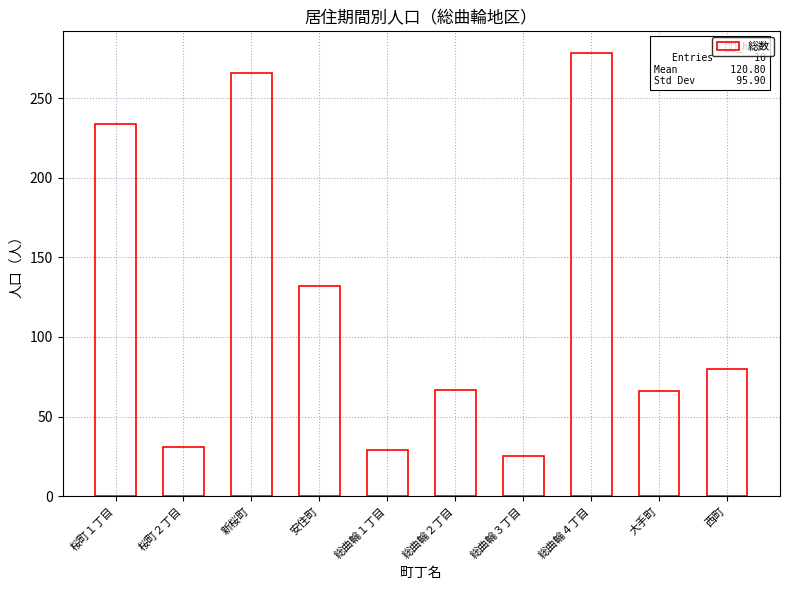

What position from the right is 新桜町?

8